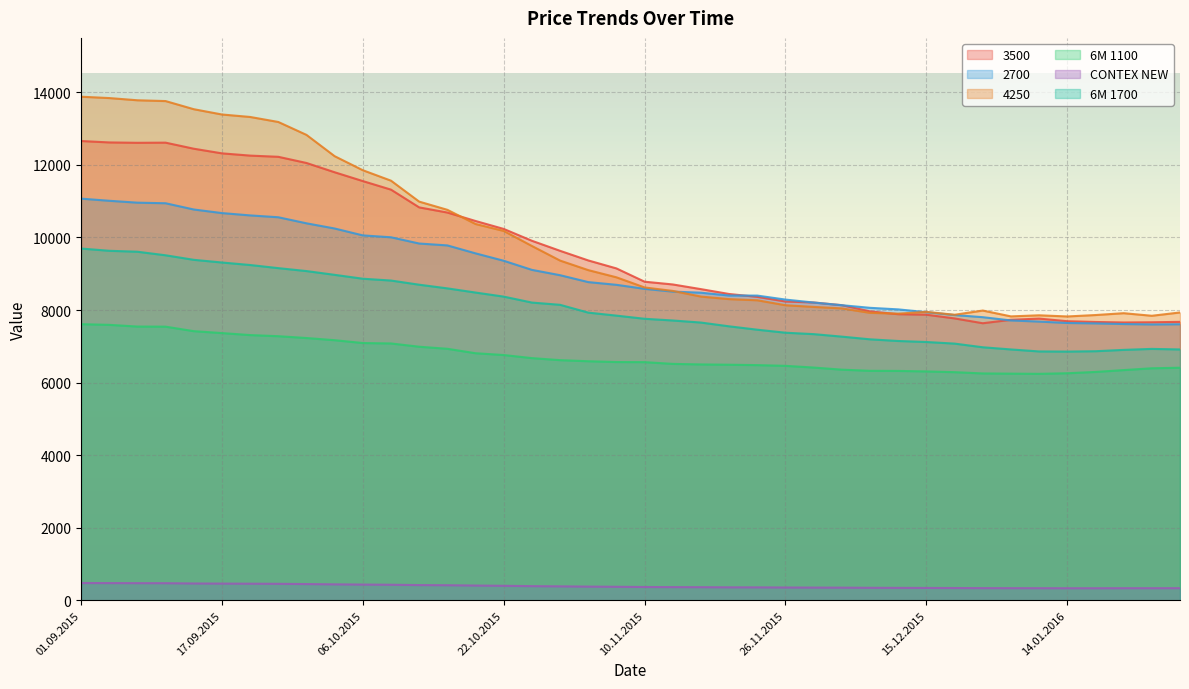

Which category has the highest value in the 6M 1100 series?

01.09.2015